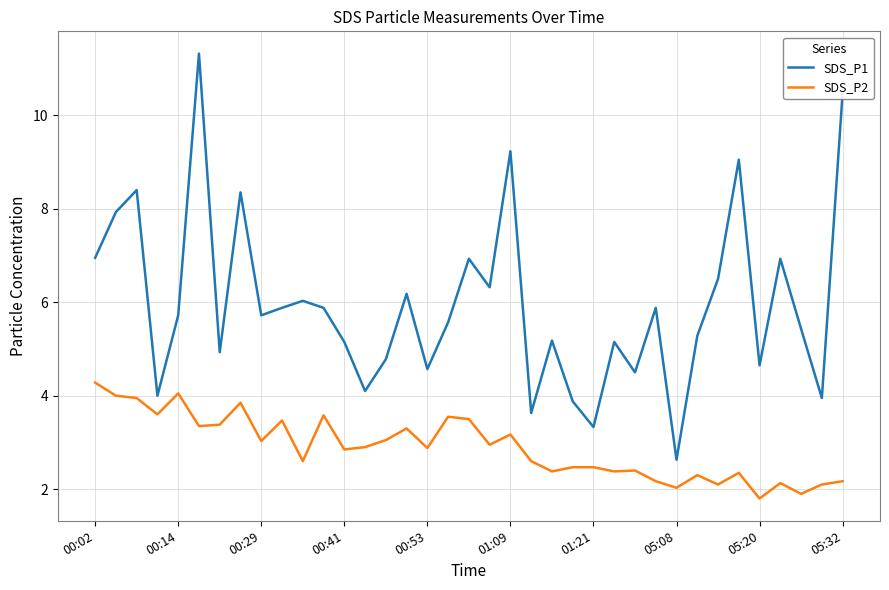

Does the chart have visible grid lines?

Yes